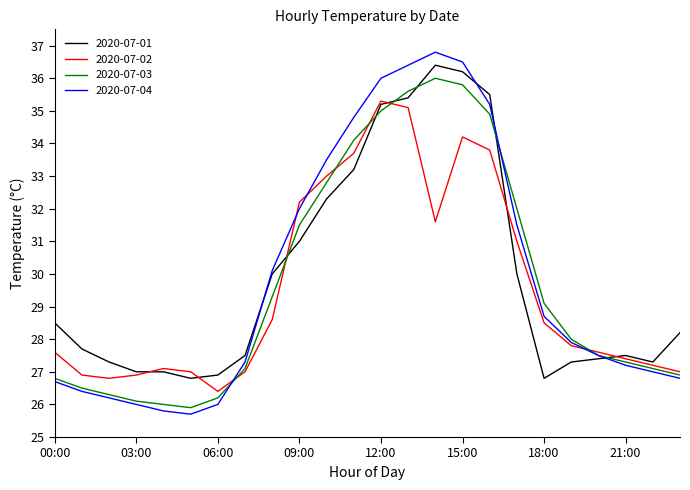

What is the minimum value shown in the chart?

25.7